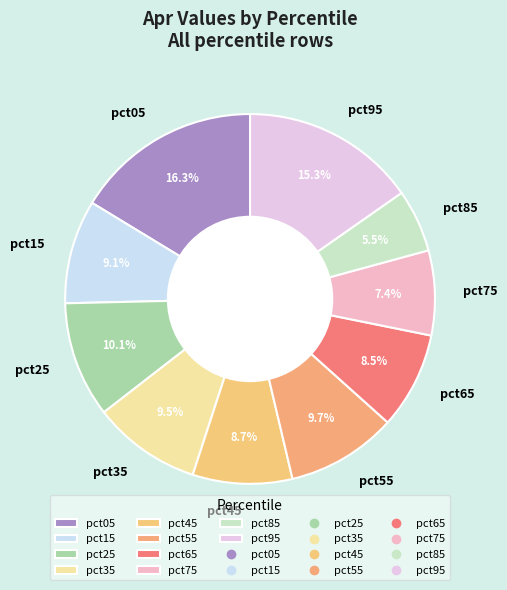

The pct55 slice represents 16% of the pie. True or false?

False